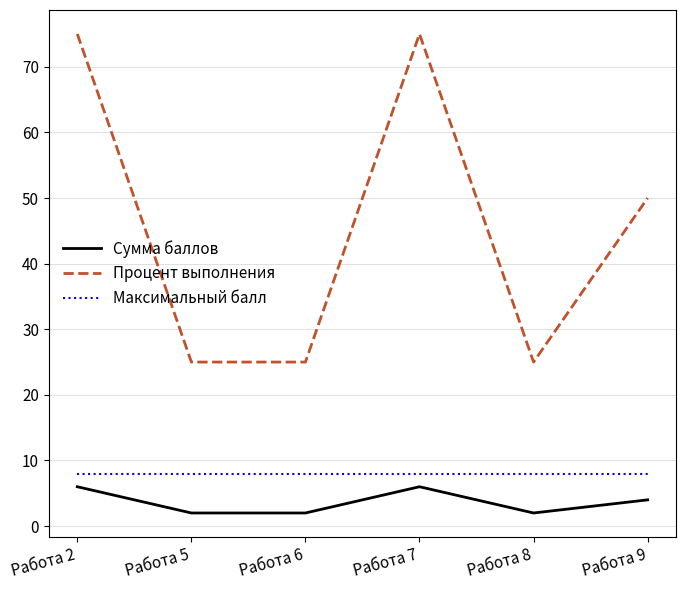

Reading left to right, what are all the values shown in this chart?

Сумма баллов: Работа 2=6	Работа 5=2	Работа 6=2	Работа 7=6	Работа 8=2	Работа 9=4
Процент выполнения: Работа 2=75	Работа 5=25	Работа 6=25	Работа 7=75	Работа 8=25	Работа 9=50
Максимальный балл: Работа 2=8	Работа 5=8	Работа 6=8	Работа 7=8	Работа 8=8	Работа 9=8